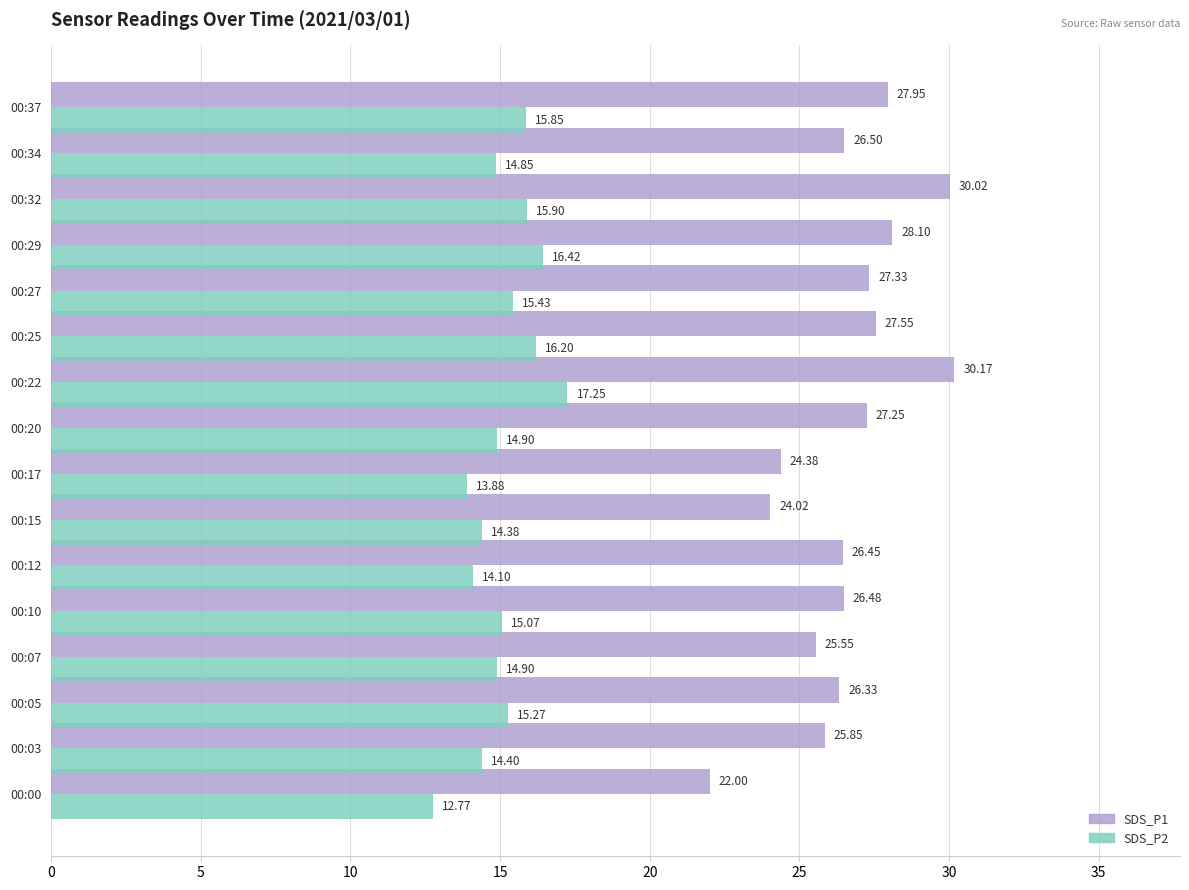

Which series has the largest total across all categories?

SDS_P1